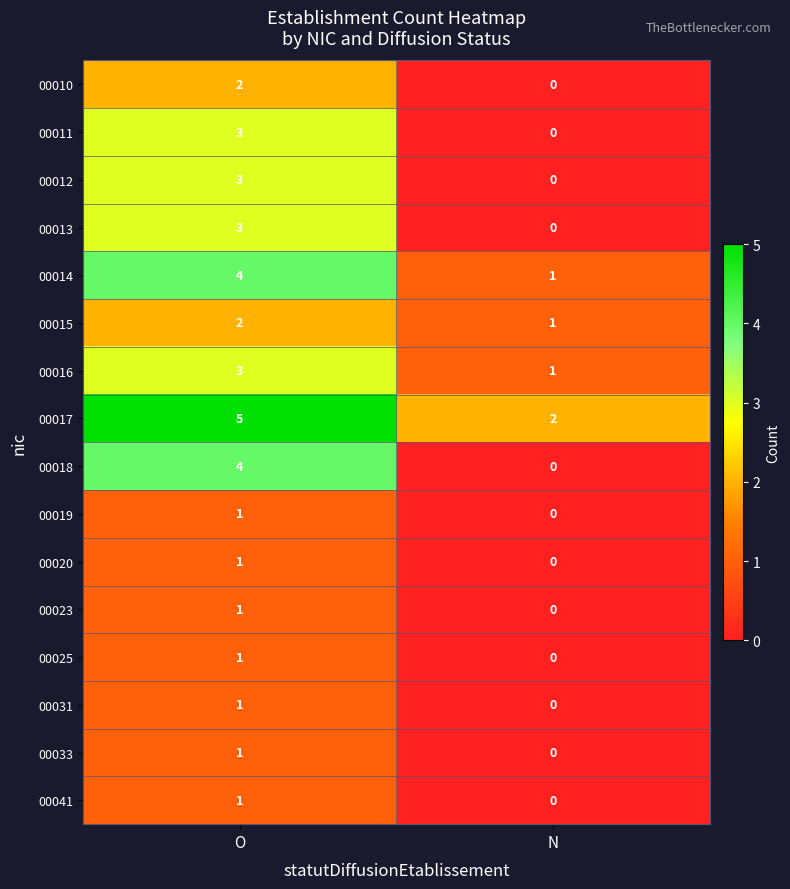

Count the number of categories in the chart.

2